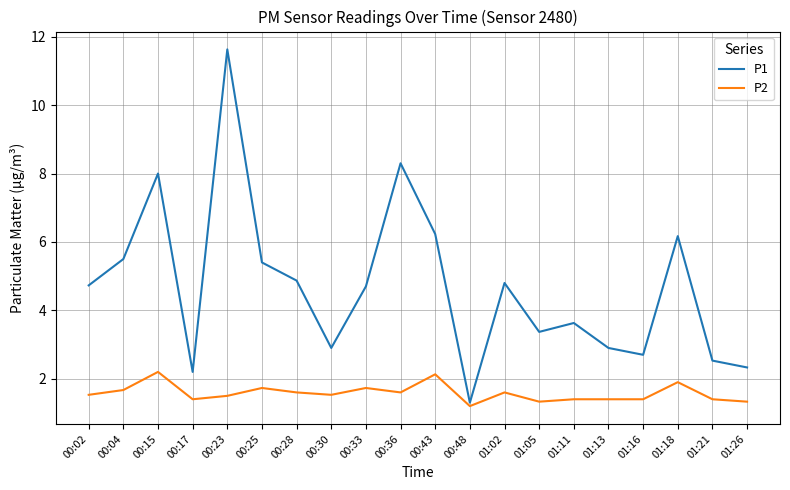

What is the difference between the maximum and minimum values in the P1 series?

10.3